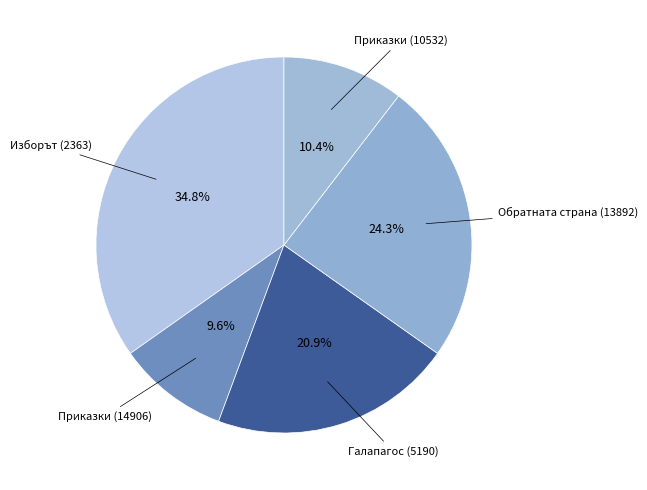

How many slices are in this pie chart?

5